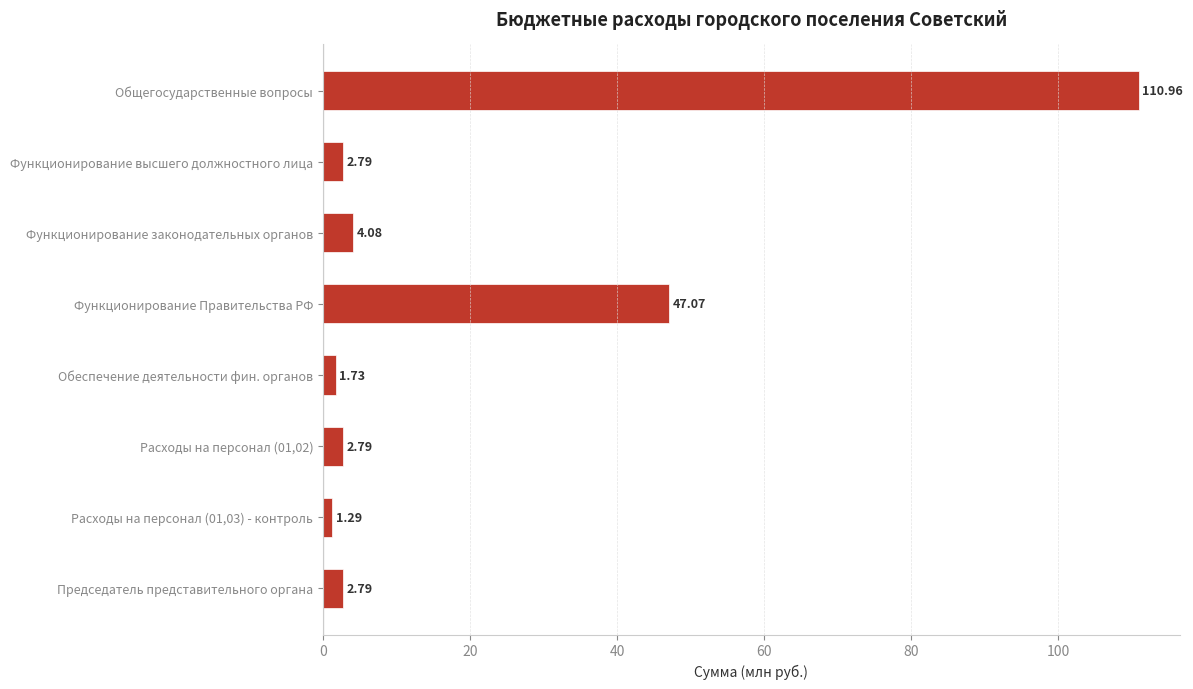

What is the label of the 4th bar from the top?

Функционирование Правительства РФ